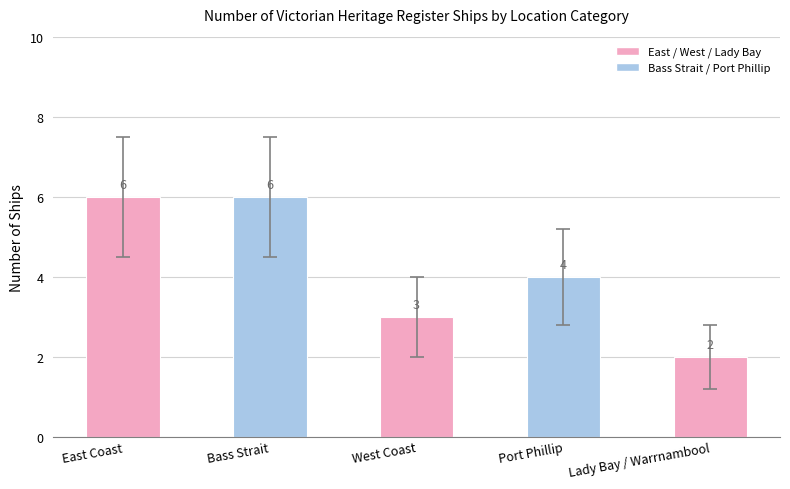

What is the minimum value shown in the chart?

2